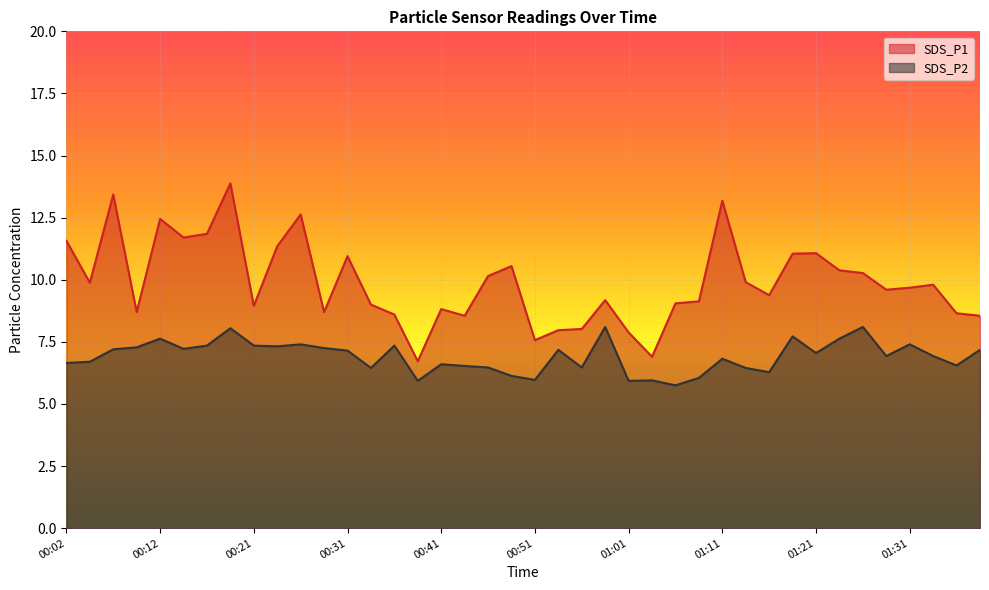

Which series changed the most between 00:41 and 01:06?

SDS_P2